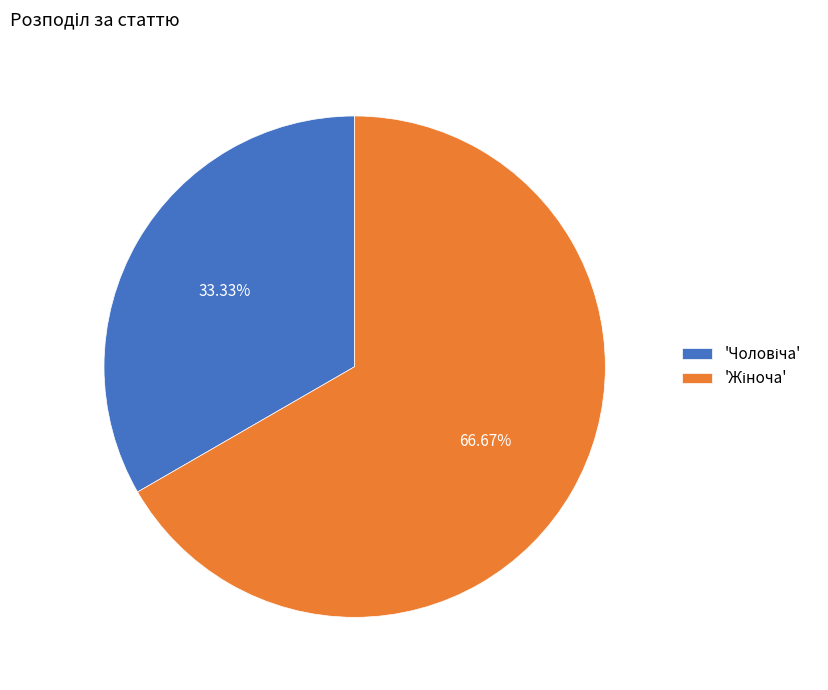

Count the number of slices in the pie.

2